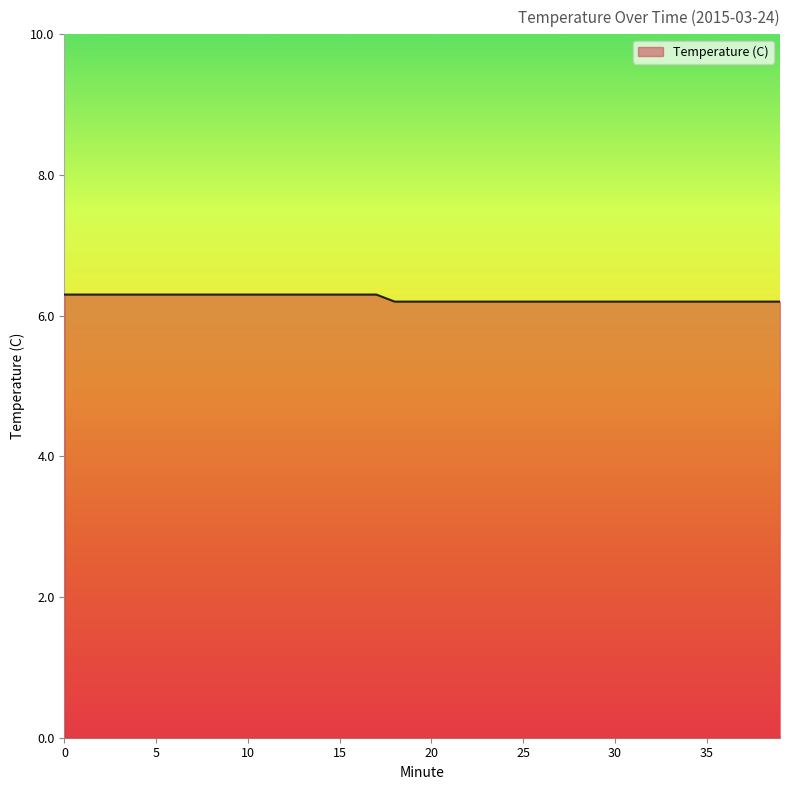

What is the greatest value displayed?

6.3